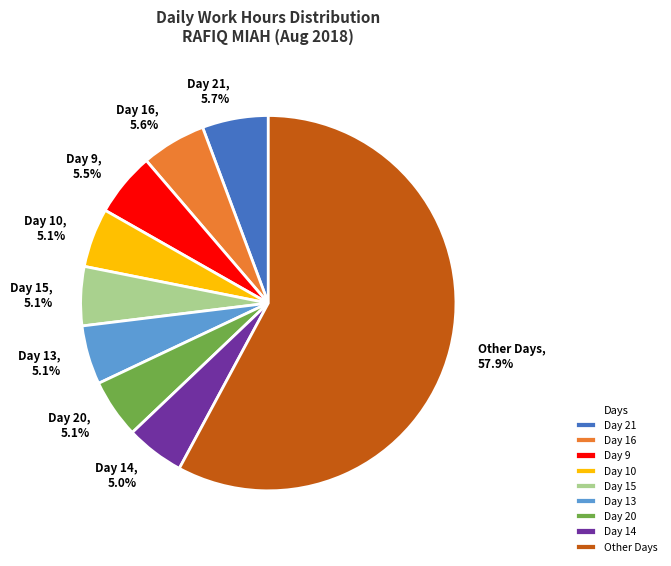

What percentage is NOT represented by Day 10?

94.9%